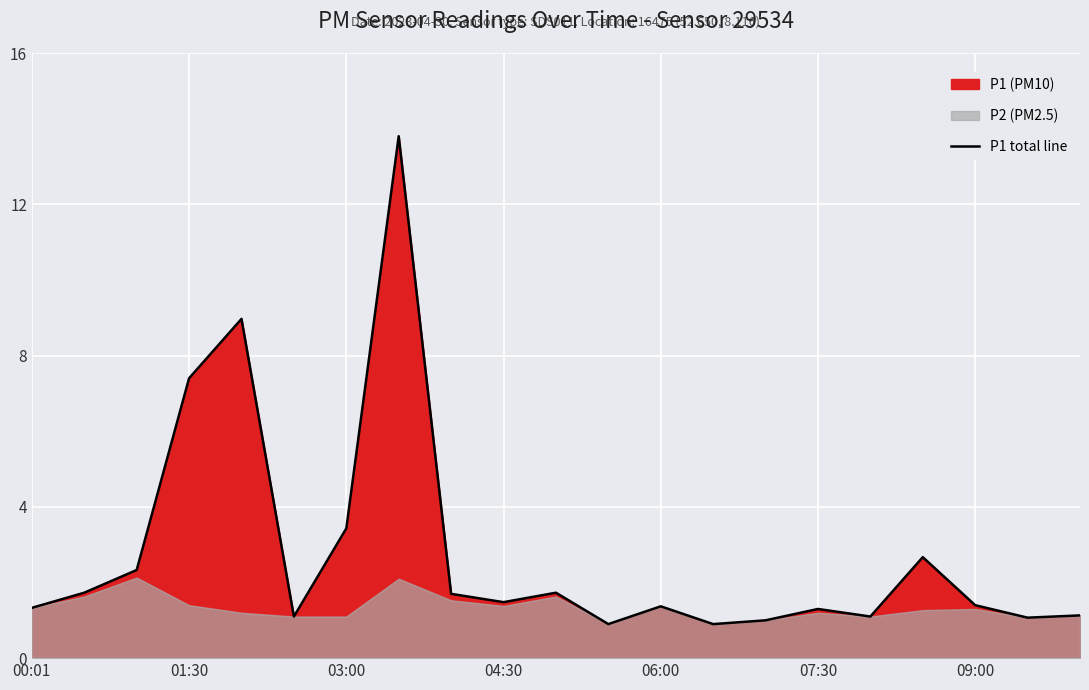

What is the average value?

2.8